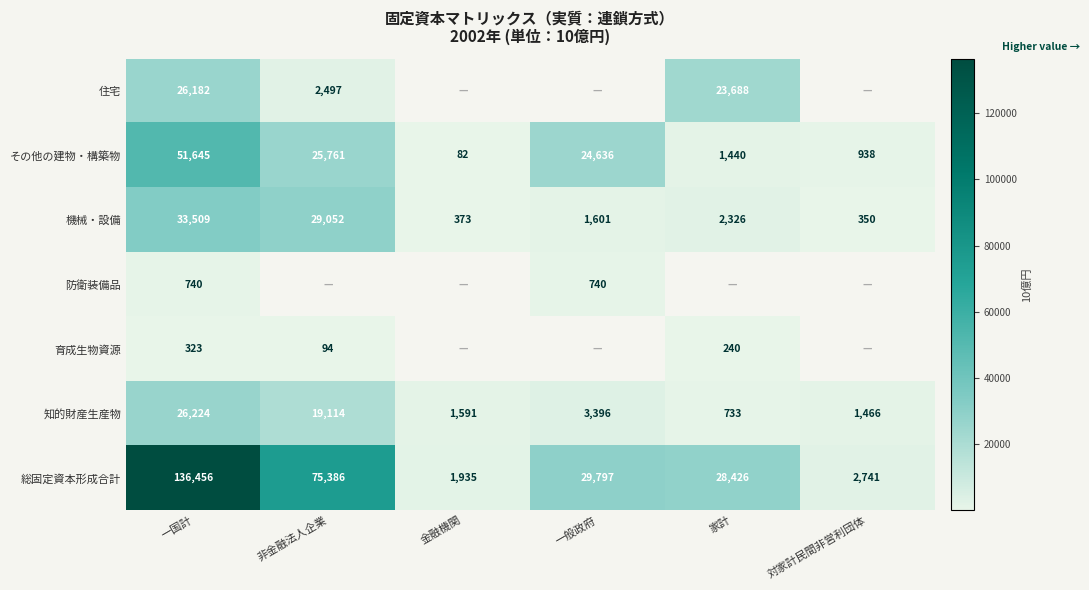

True or false: その他の建物・構築物 has a value of 14966 at 非金融法人企業.

False